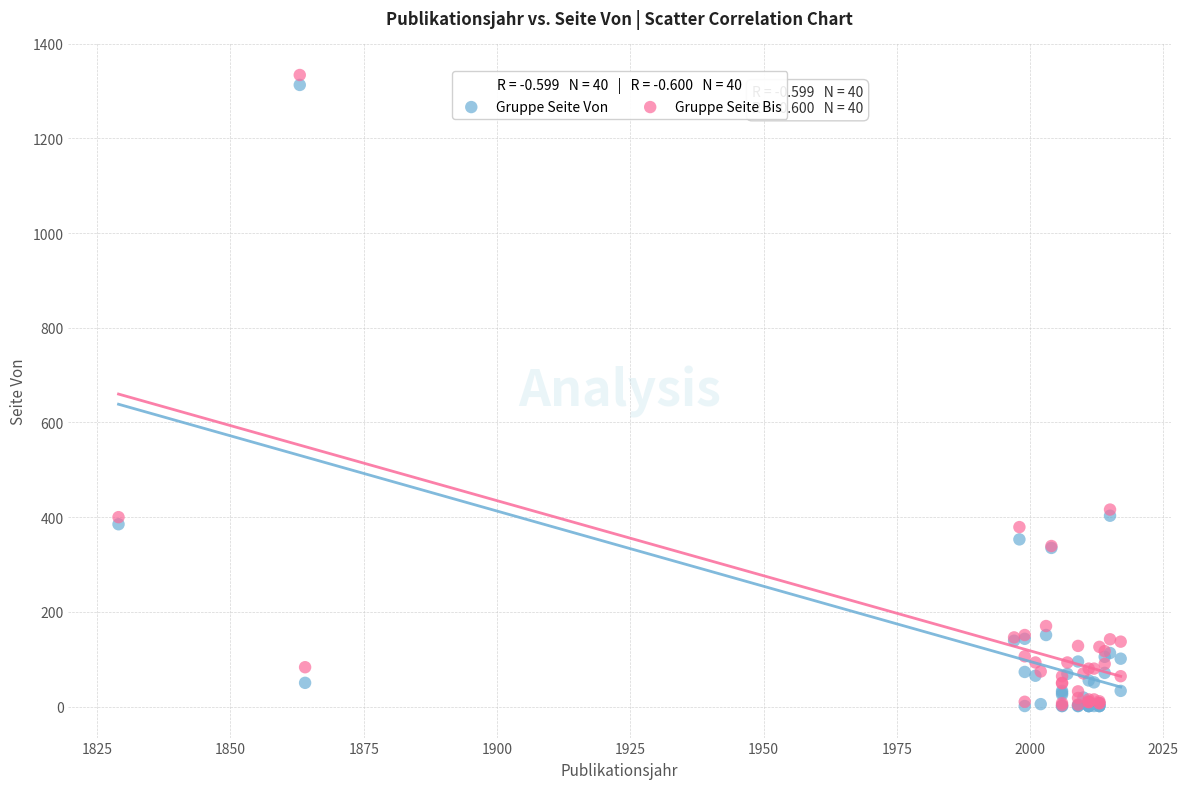

What are all the series names shown in the legend?

Gruppe Seite Von, Gruppe Seite Bis